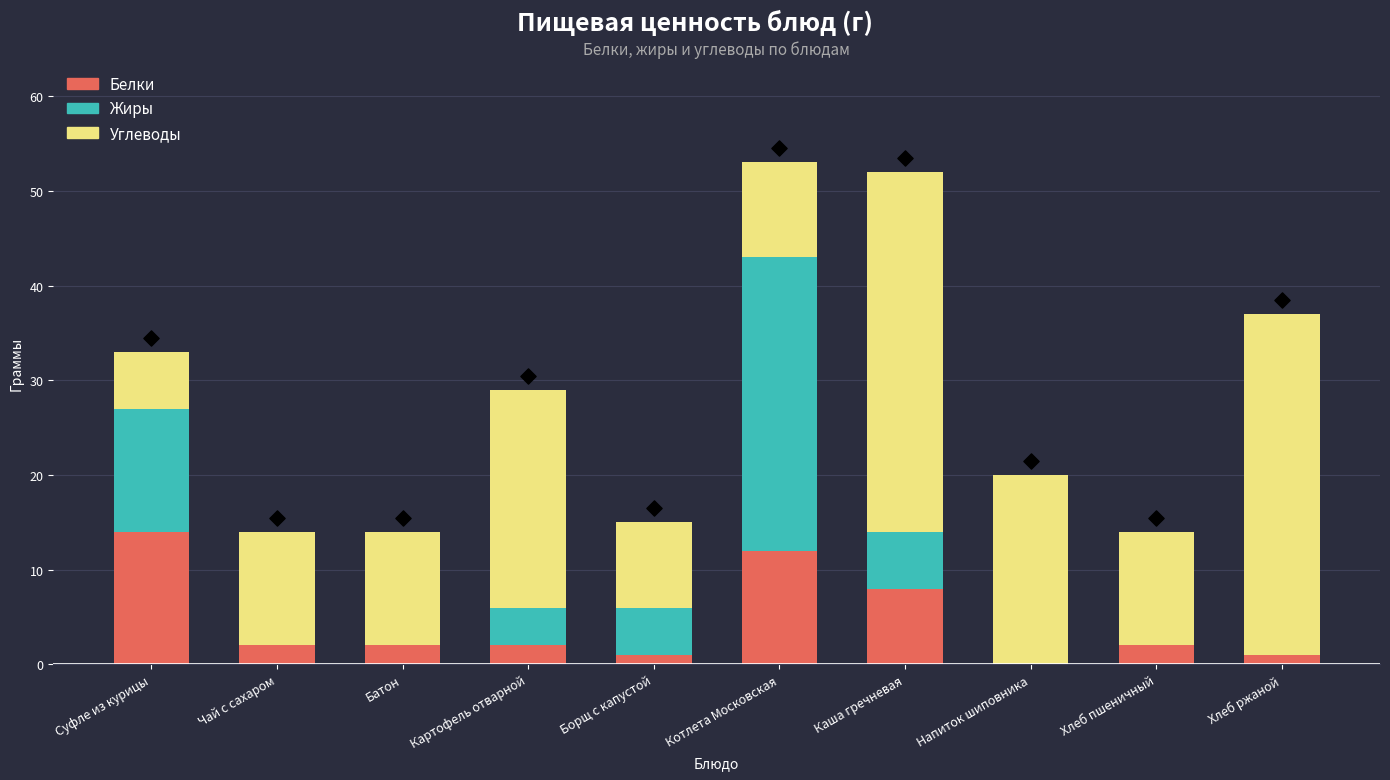

Which series contains the highest Y value?

Углеводы